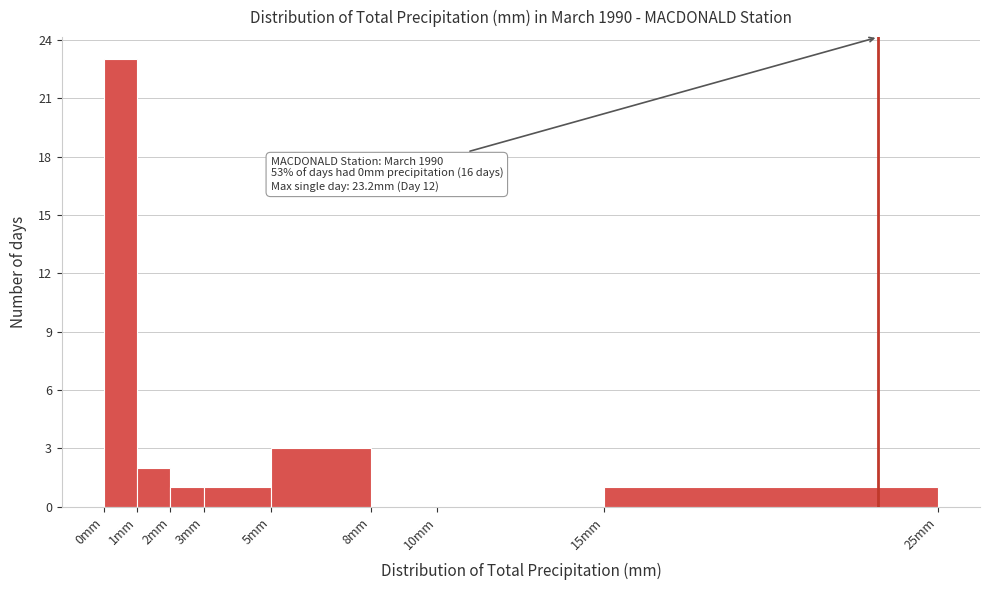

Over which range of the x-axis is the bar tallest?

0 to 1